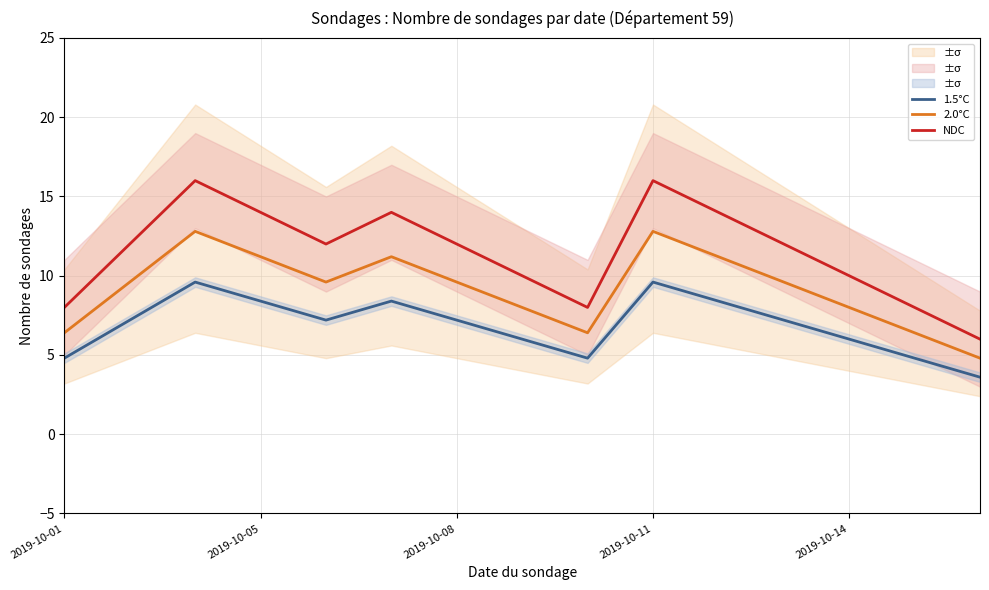

Reading left to right, transcribe all the data shown in this chart.

1.5°C: 4.8	7.2	9.6	8.4	7.2	8.4	7.2	6.0	4.8	9.6	8.4	7.2	6.0	4.8	3.6
2.0°C: 6.4	9.6	12.8	11.2	9.6	11.2	9.6	8.0	6.4	12.8	11.2	9.6	8.0	6.4	4.8
NDC: 8.0	12.0	16.0	14.0	12.0	14.0	12.0	10.0	8.0	16.0	14.0	12.0	10.0	8.0	6.0